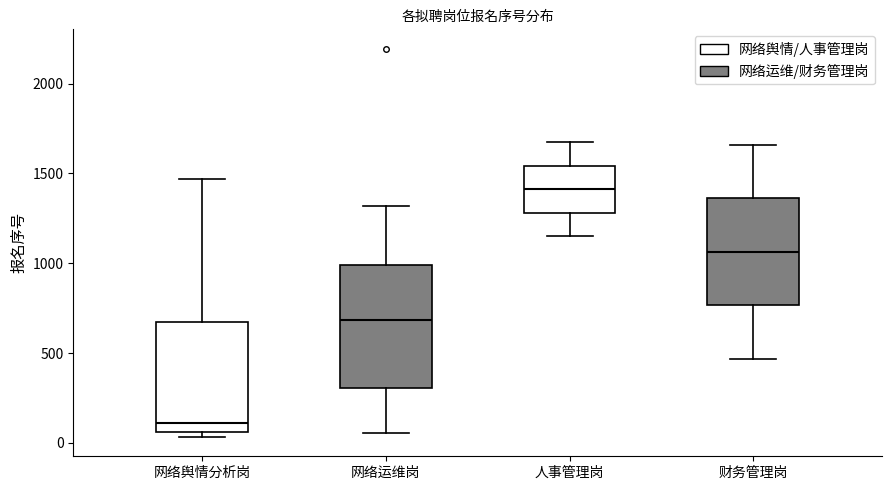

Which box is the tallest, from its lower edge to its upper edge?

网络运维岗